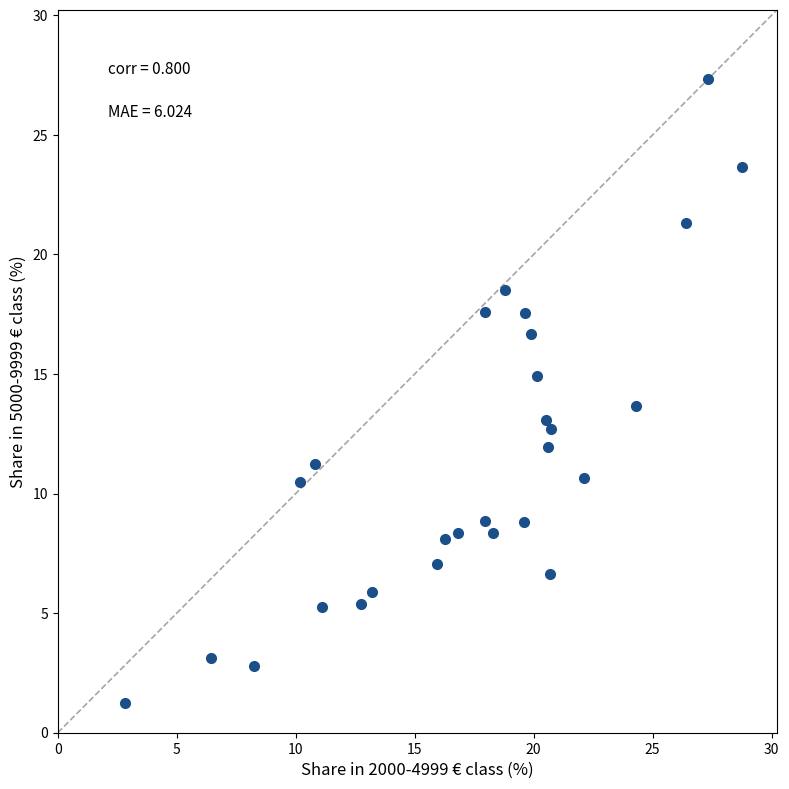

What is the range of Y values (max minus min)?

26.1